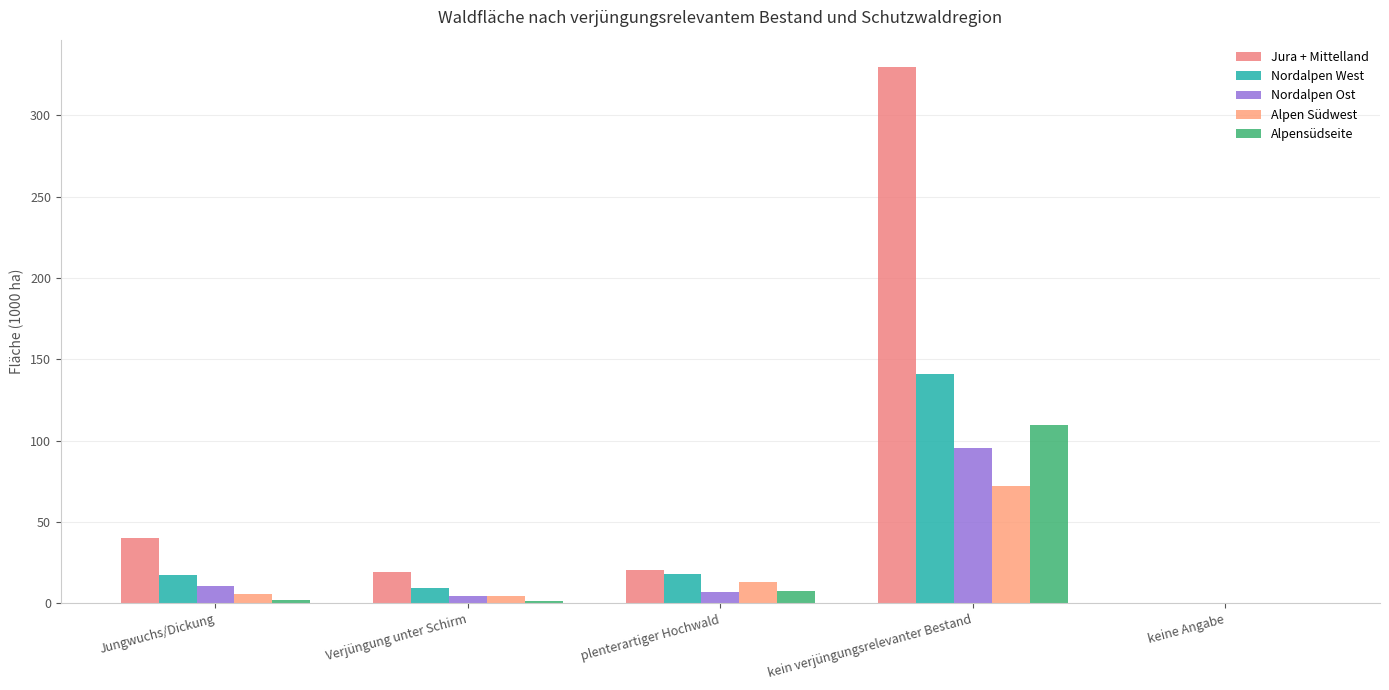

Count the number of data series in this chart.

5